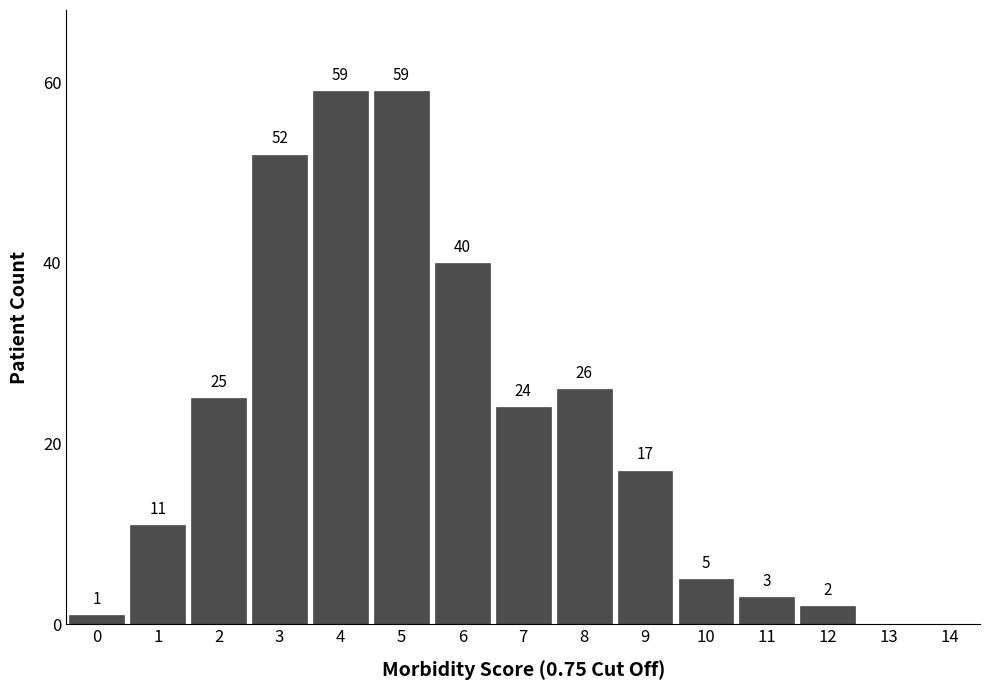

Reading left to right, what are all the values shown in this chart?

1	11	25	52	59	59	40	24	26	17	5	3	2